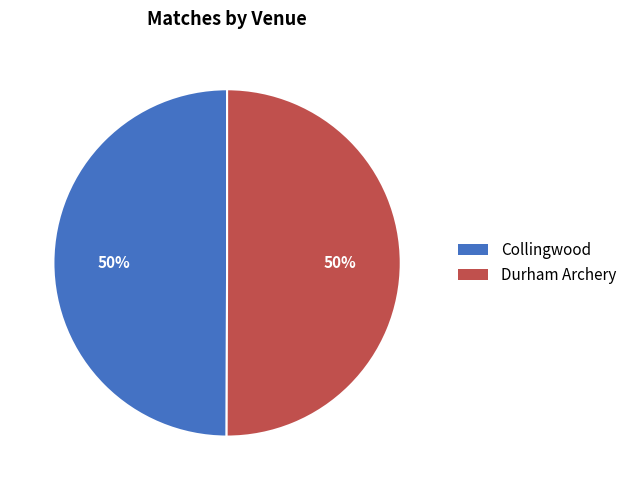

How many slices are in this pie chart?

2